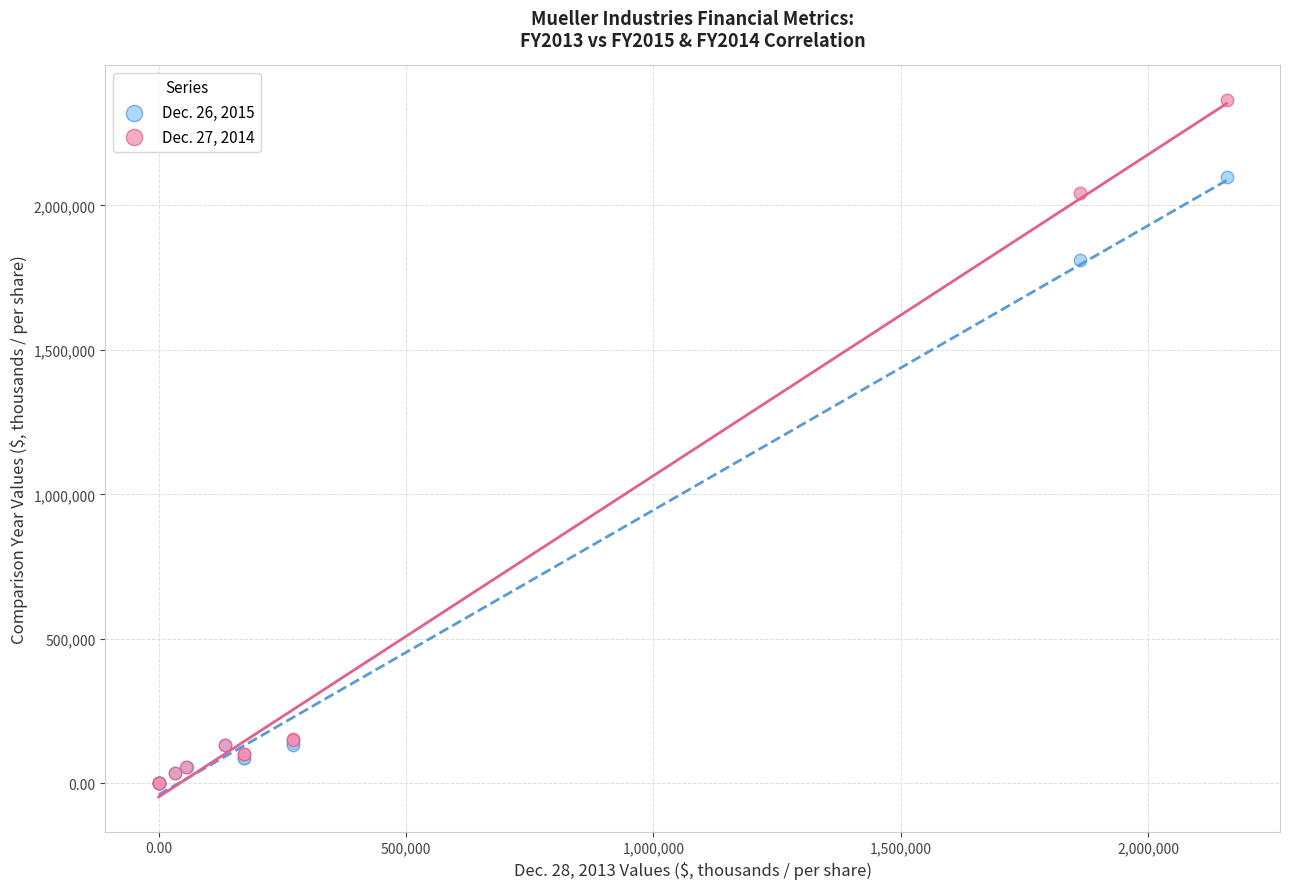

Which series has the largest Y range (max minus min)?

Dec. 27, 2014